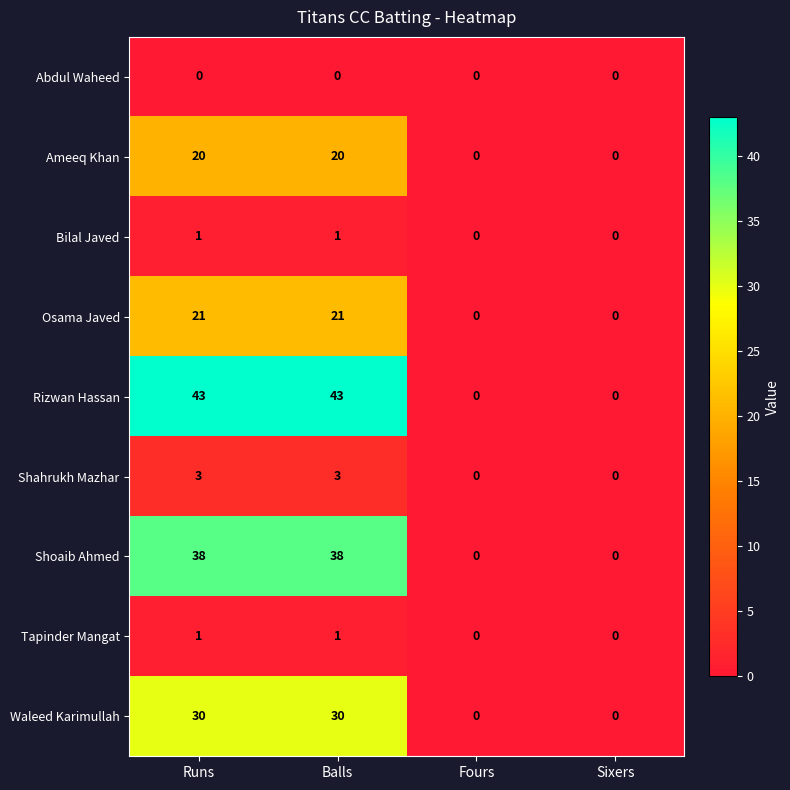

Count the Shoaib Ahmed values in the range 0 to 38.

4